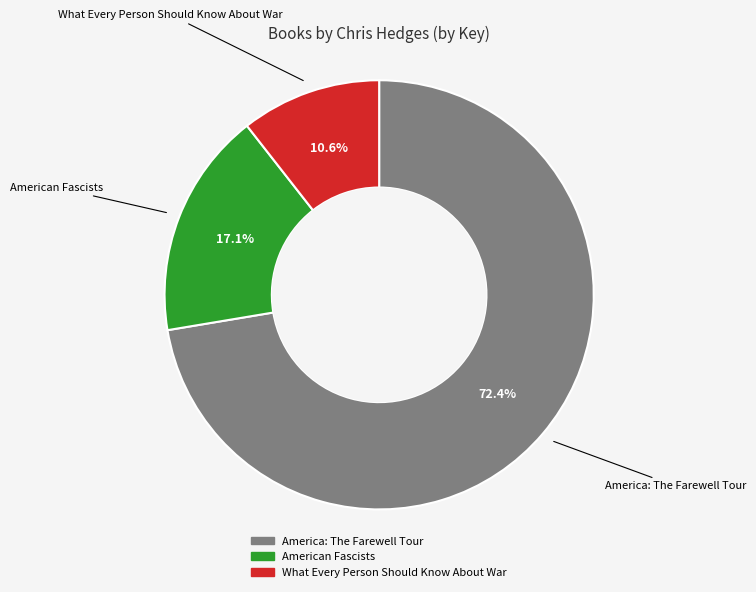

The America: The Farewell Tour slice represents 72% of the pie. True or false?

True